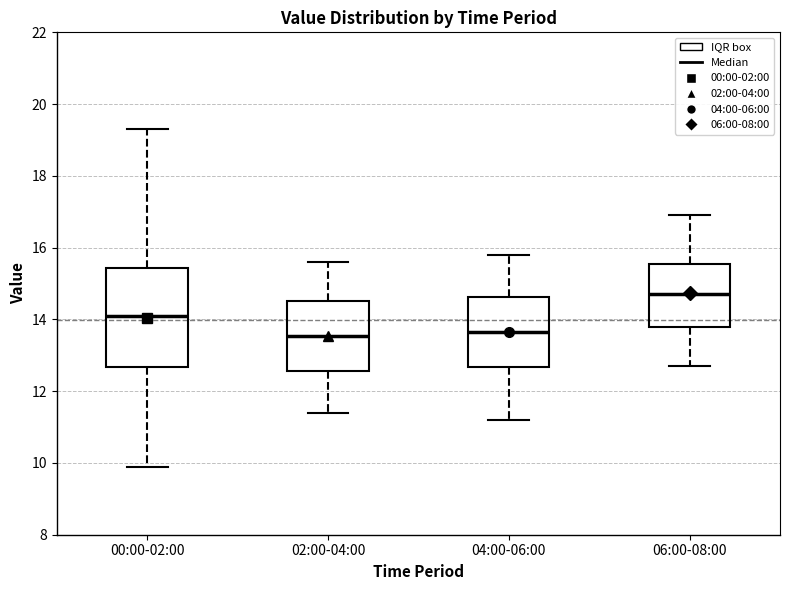

Comparing the boxes themselves (not the whiskers), which one is the tallest?

00:00-02:00